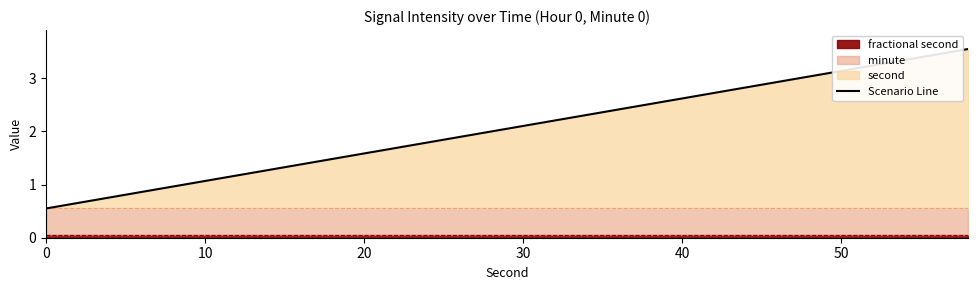

Is it true that Scenario Line equals 3.5 at 40?

False